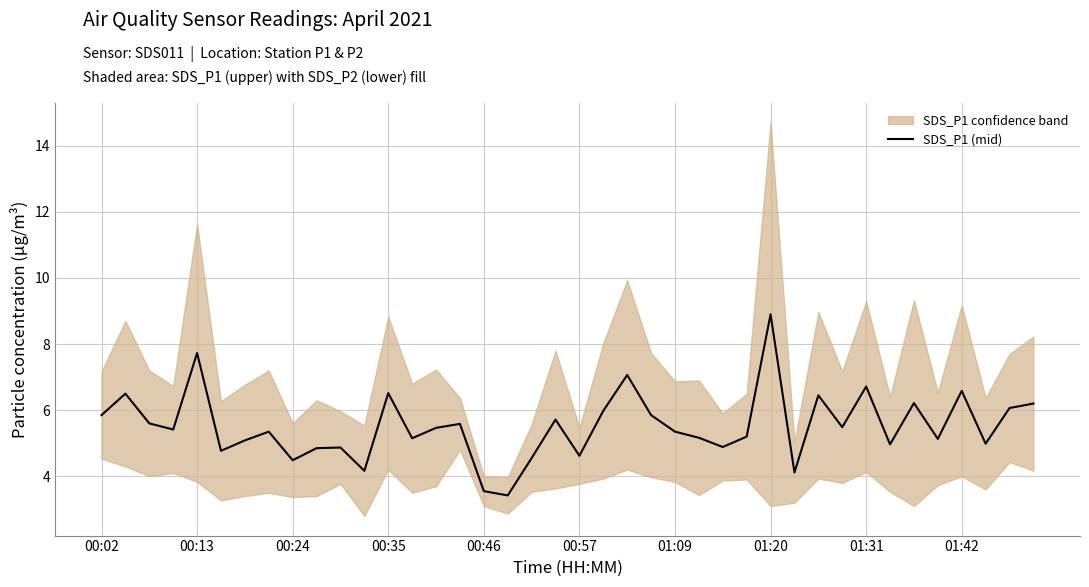

What is the highest value of the SDS_P1 (mid) series?

8.9